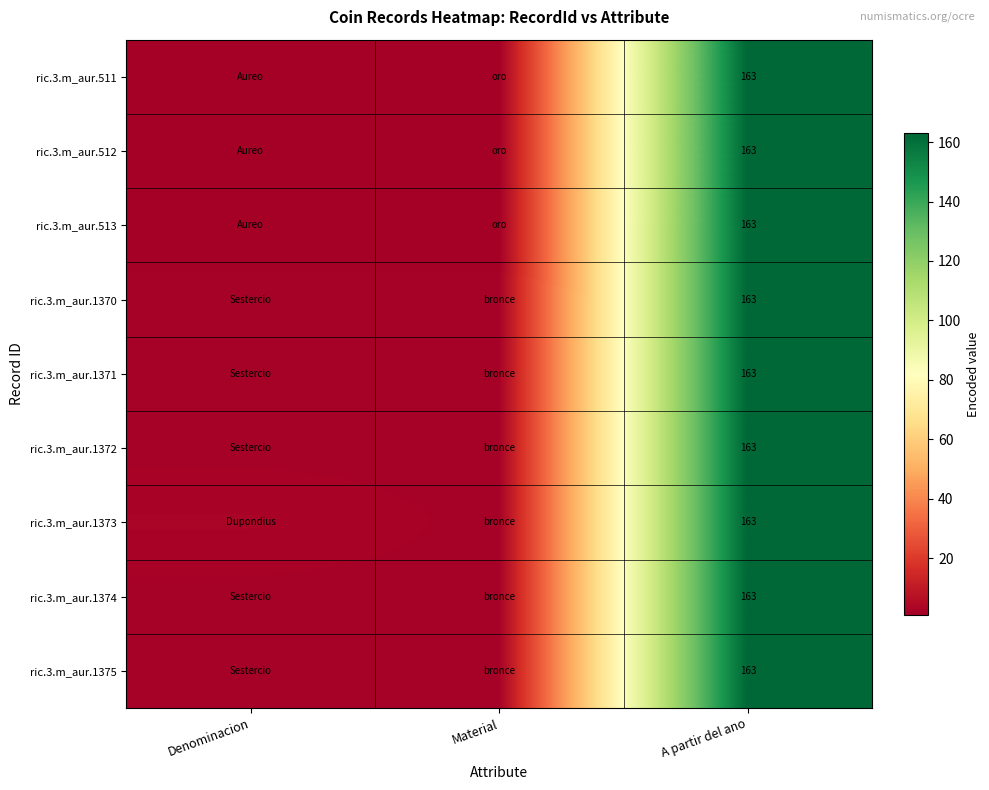

Is it true that ric.3.m_aur.1374 equals 290 at A partir del ano?

False